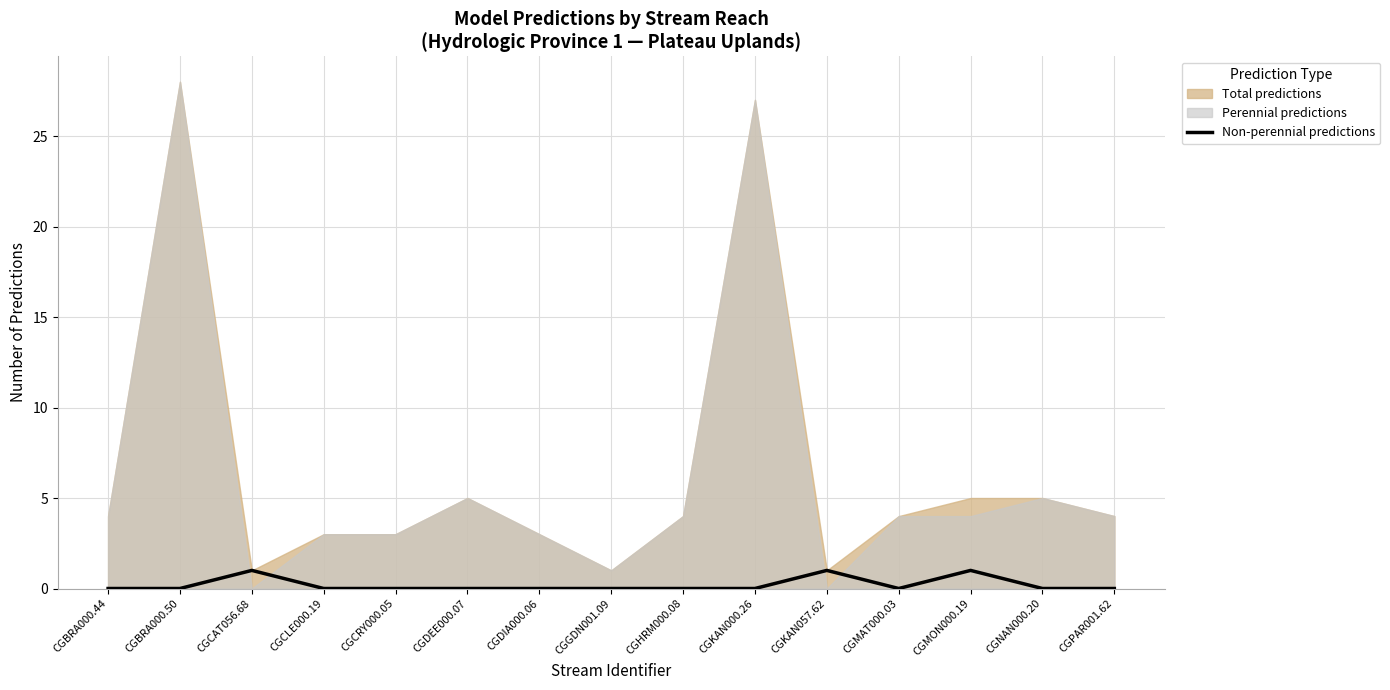

What position from the right is CGPAR001.62?

1